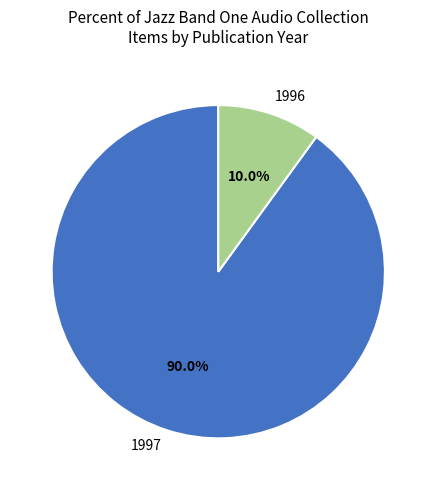

Which slice is the largest?

1997